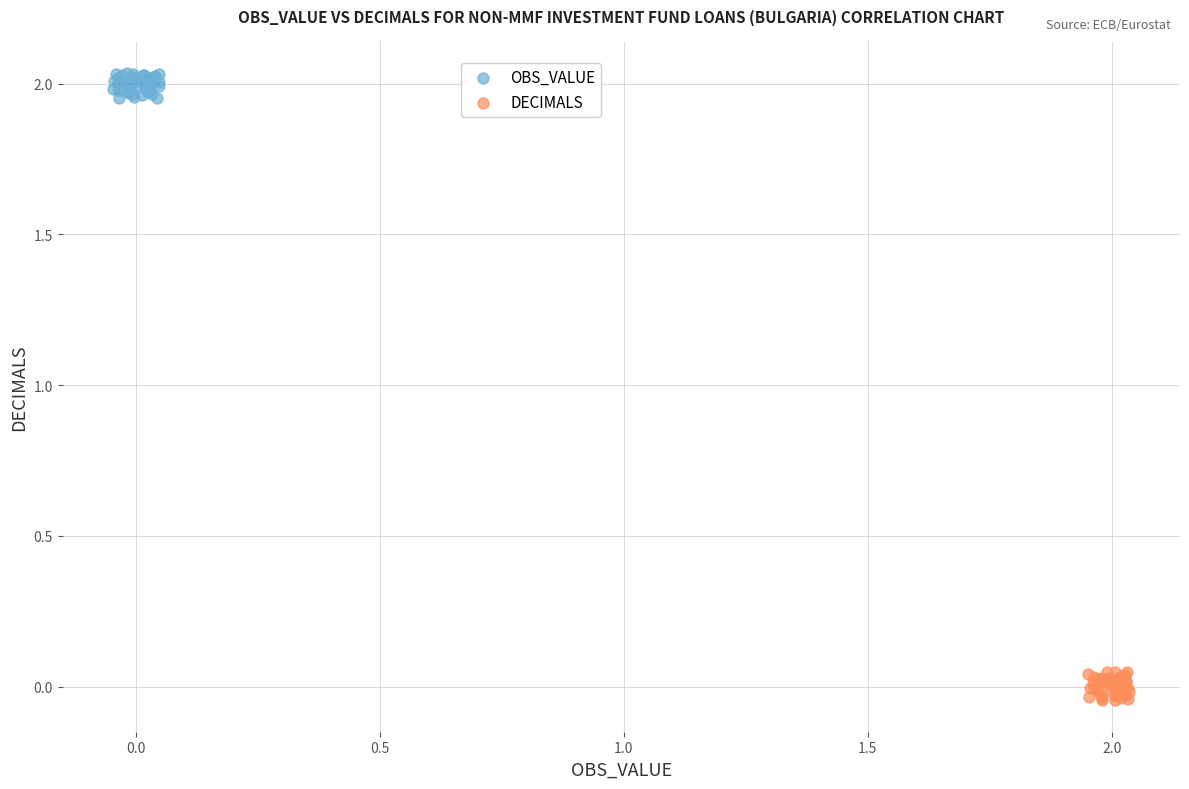

Which series reaches the minimum Y coordinate?

DECIMALS